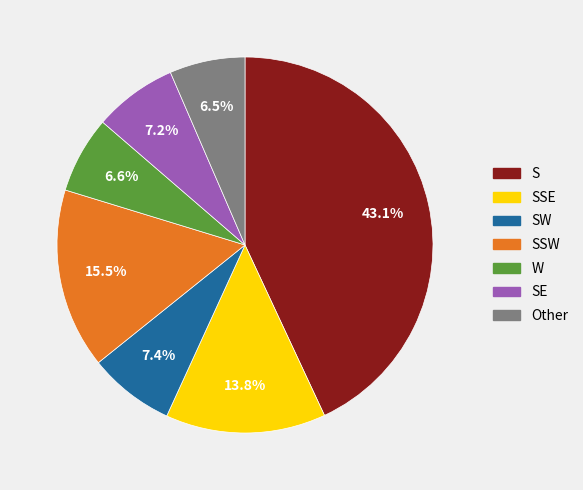

Is it true that W is 7% of the pie?

True